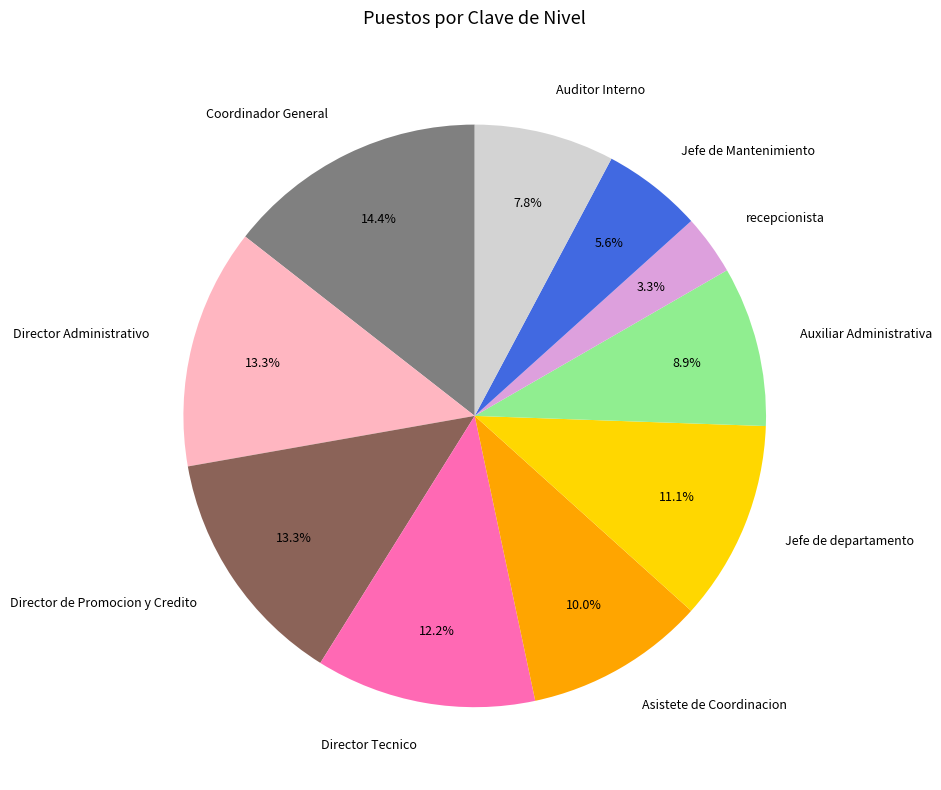

Does Coordinador General account for over 50% of the chart?

No